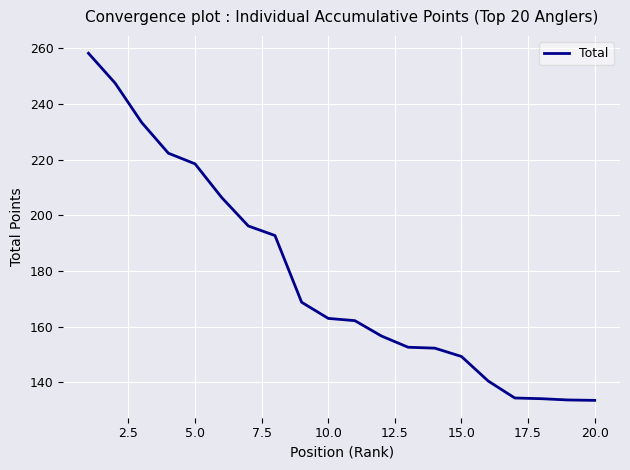

Does the chart have visible grid lines?

Yes